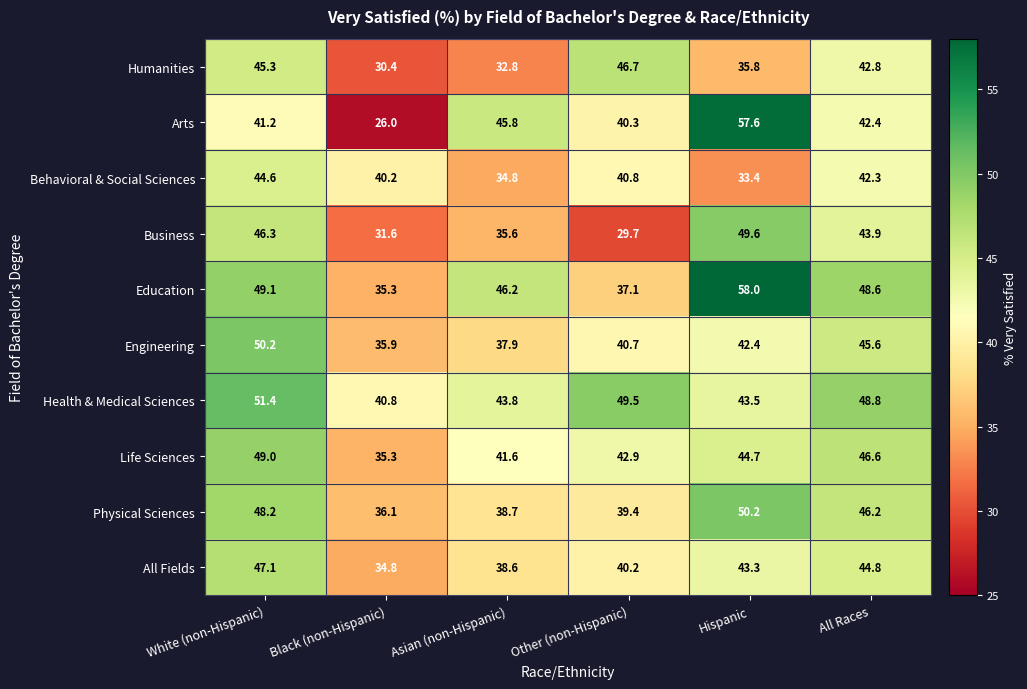

What is the difference between the second highest and minimum values in the Behavioral & Social Sciences series?

8.9